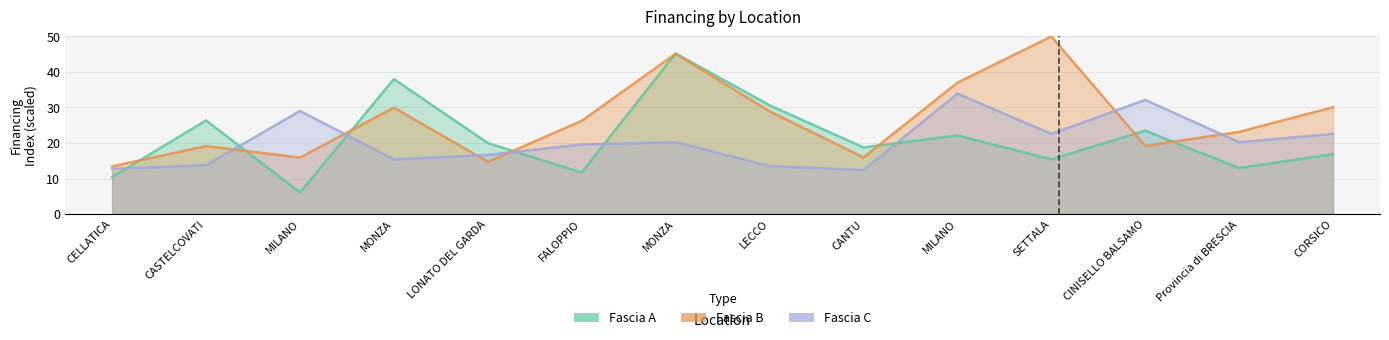

Reading left to right, extract all data points from this chart.

Fascia A: 10.4	26.4	6.1	38.0	20.0	11.7	45.2	30.6	18.8	22.1	15.4	23.5	13.0	16.9
Fascia B: 13.4	19.2	15.9	30.0	14.7	26.2	45.2	28.9	16.0	37.0	50.0	19.2	23.1	30.1
Fascia C: 12.7	13.8	29.0	15.4	16.7	19.6	20.2	13.5	12.4	33.9	22.6	32.1	20.2	22.6